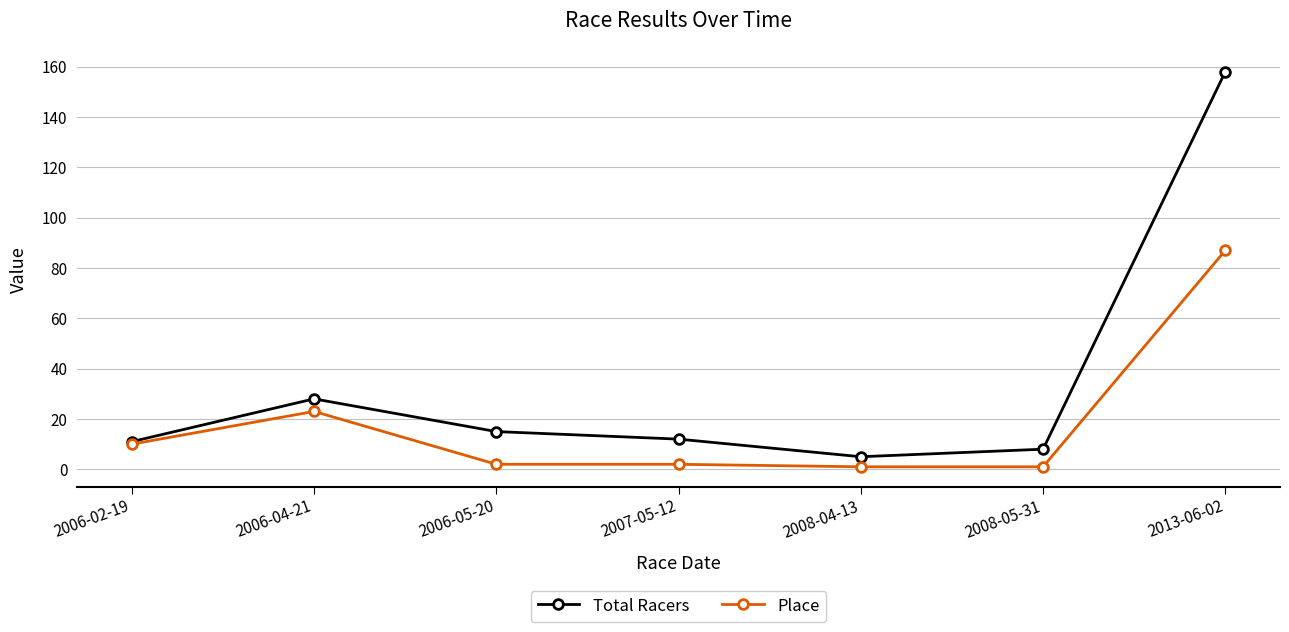

Count the number of data series in this chart.

2